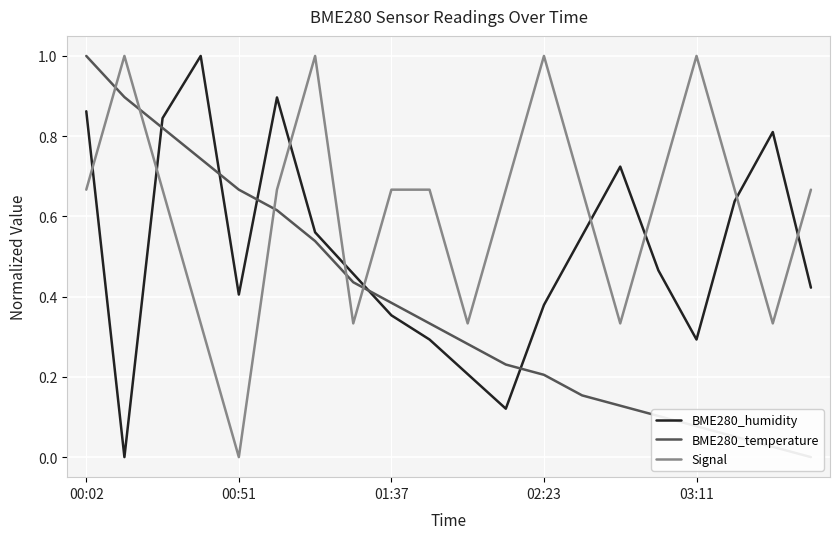

After their last crossing, which series has the higher values: Signal or BME280_humidity?

Signal